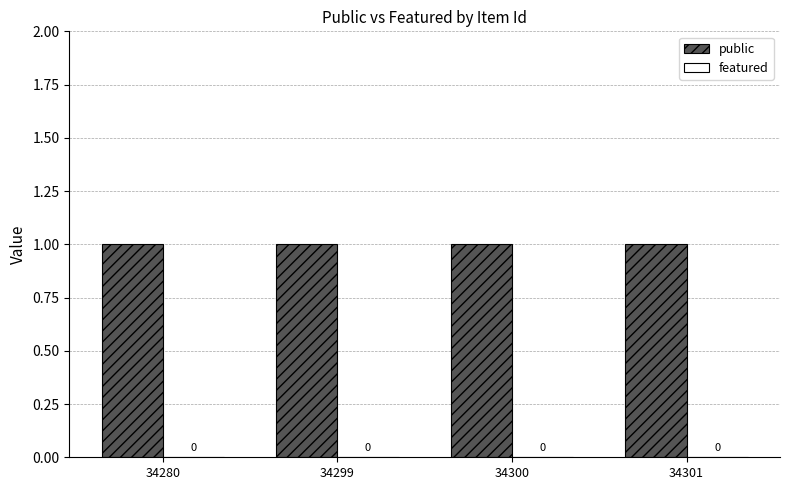

Between 34299 and 34280, which is larger?

34299